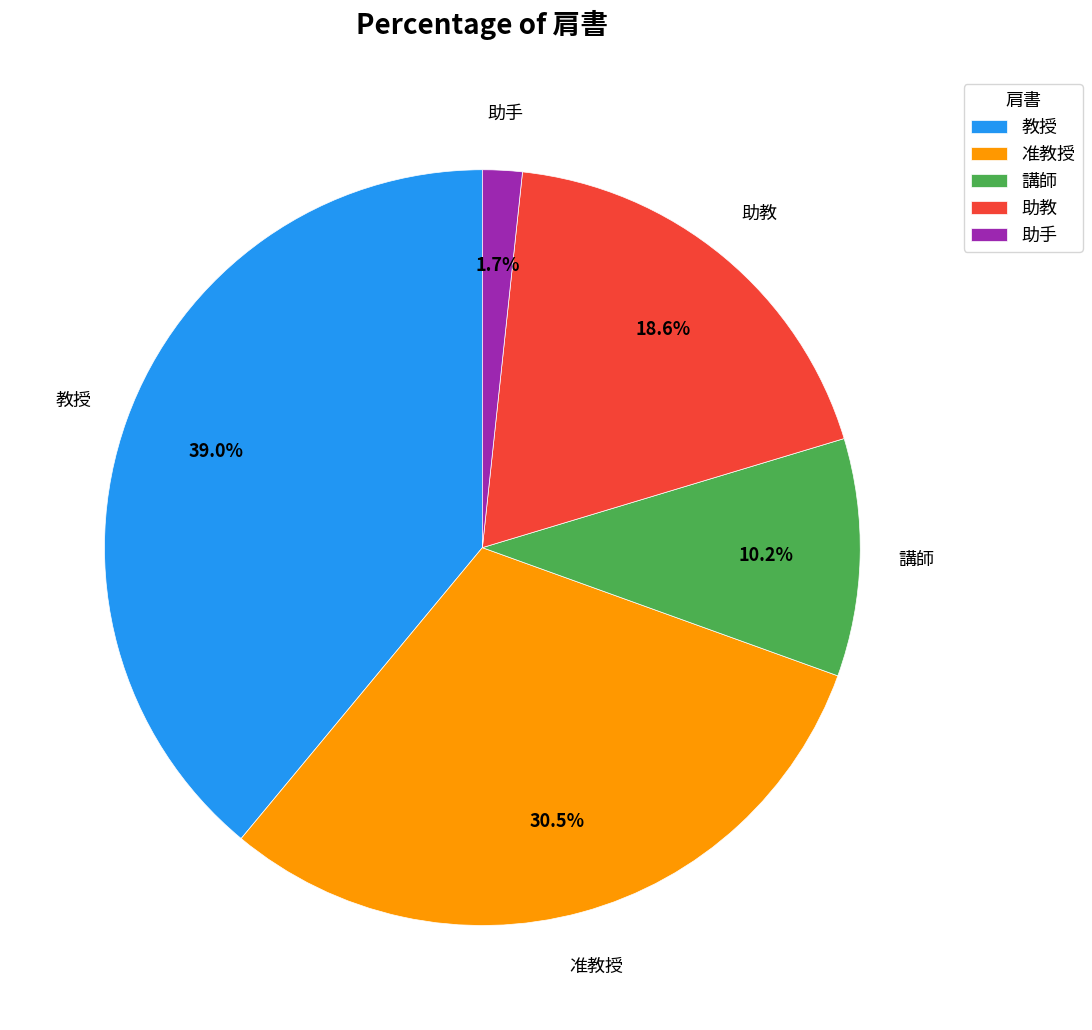

How much of the chart is everything except 助教?

81.4%